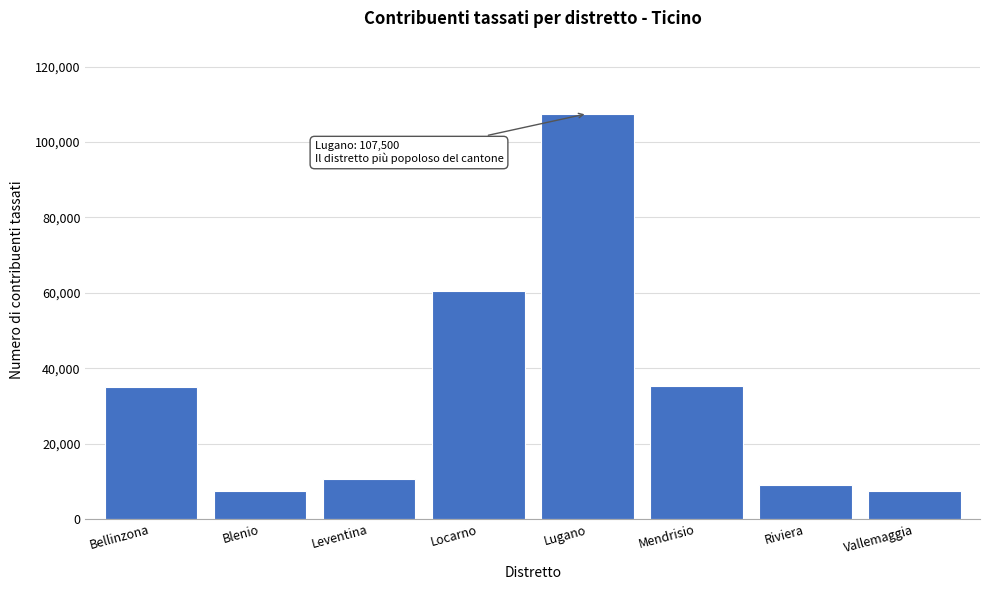

At which label is the value closest to 57451?

Locarno